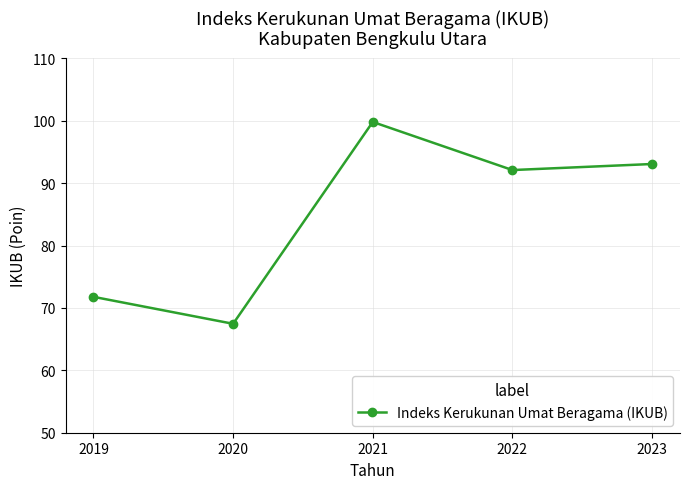

What is the minimum value shown in the chart?

67.5